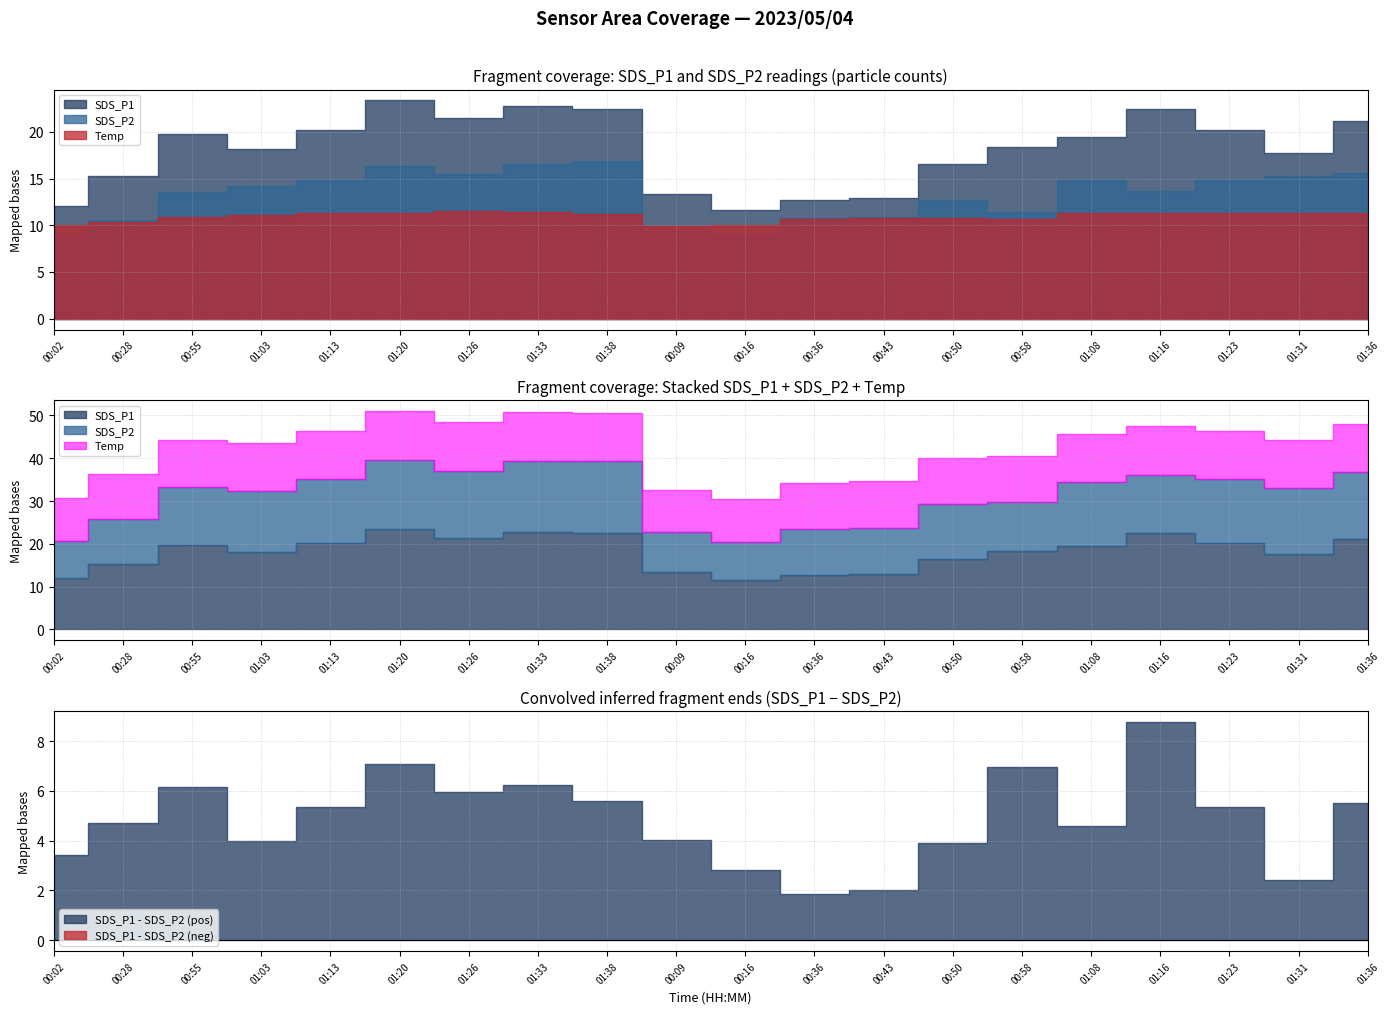

How many values in the SDS_P2 series are below 14?

10